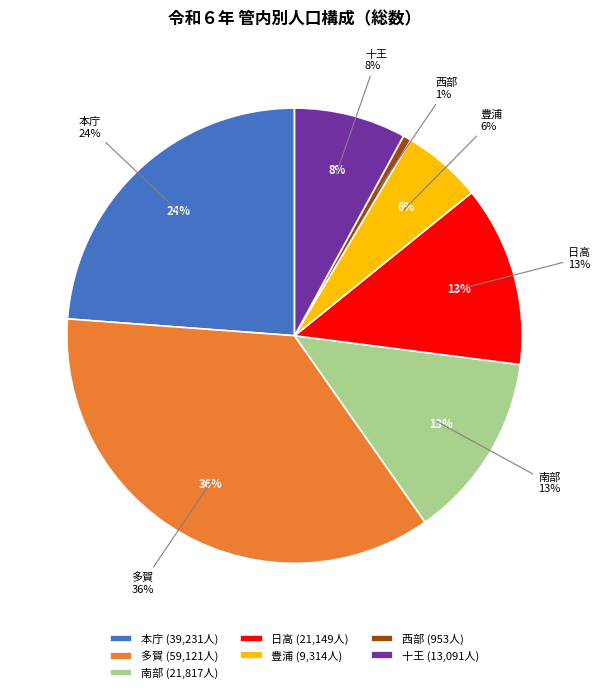

Between 南部 and 十王, which is larger?

南部